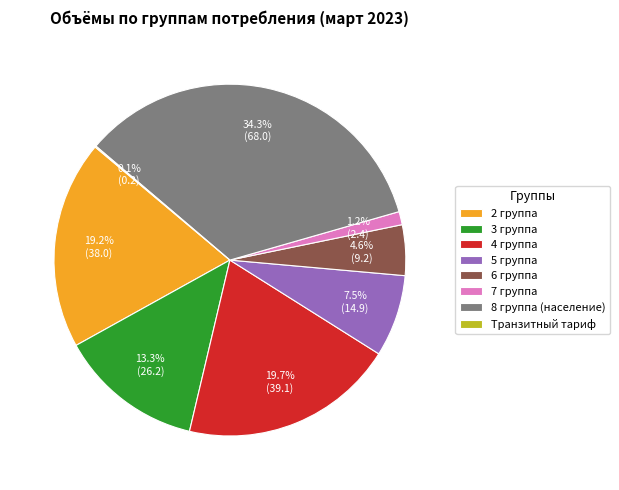

Does 2 группа account for over 50% of the chart?

No